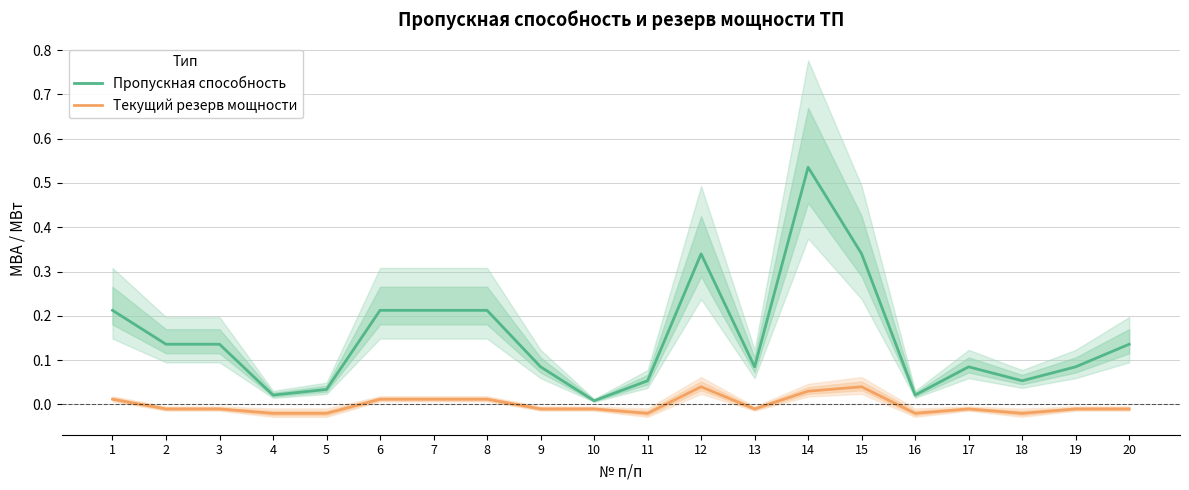

Reading right to left, transcribe all the data shown in this chart.

Пропускная способность: 20=0.1	19=0.1	18=0.1	17=0.1	16=0.0	15=0.3	14=0.5	13=0.1	12=0.3	11=0.1	10=0.0	9=0.1	8=0.2	7=0.2	6=0.2	5=0.0	4=0.0	3=0.1	2=0.1	1=0.2
Текущий резерв мощности: 20=-0.0	19=-0.0	18=-0.0	17=-0.0	16=-0.0	15=0.0	14=0.0	13=-0.0	12=0.0	11=-0.0	10=-0.0	9=-0.0	8=0.0	7=0.0	6=0.0	5=-0.0	4=-0.0	3=-0.0	2=-0.0	1=0.0